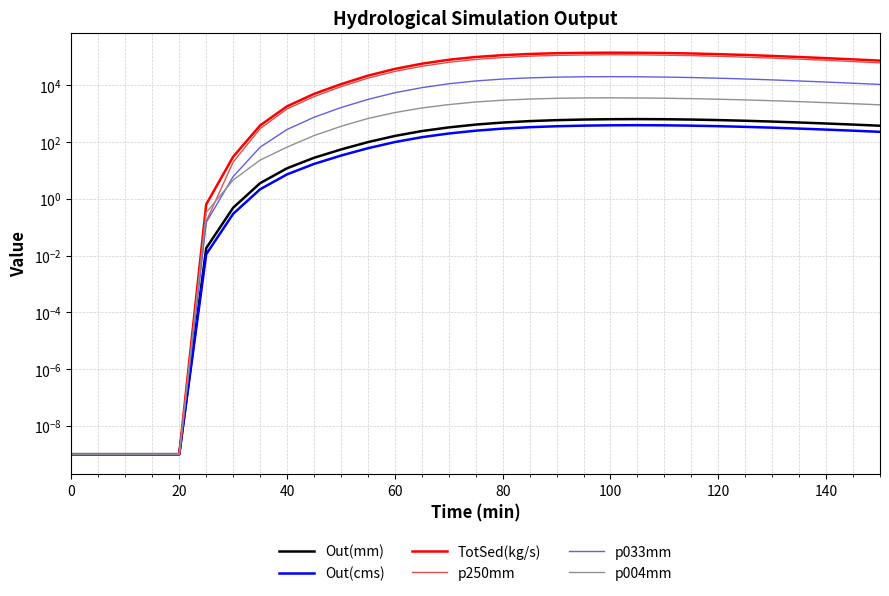

What is the maximum value for p033mm?

20300.0